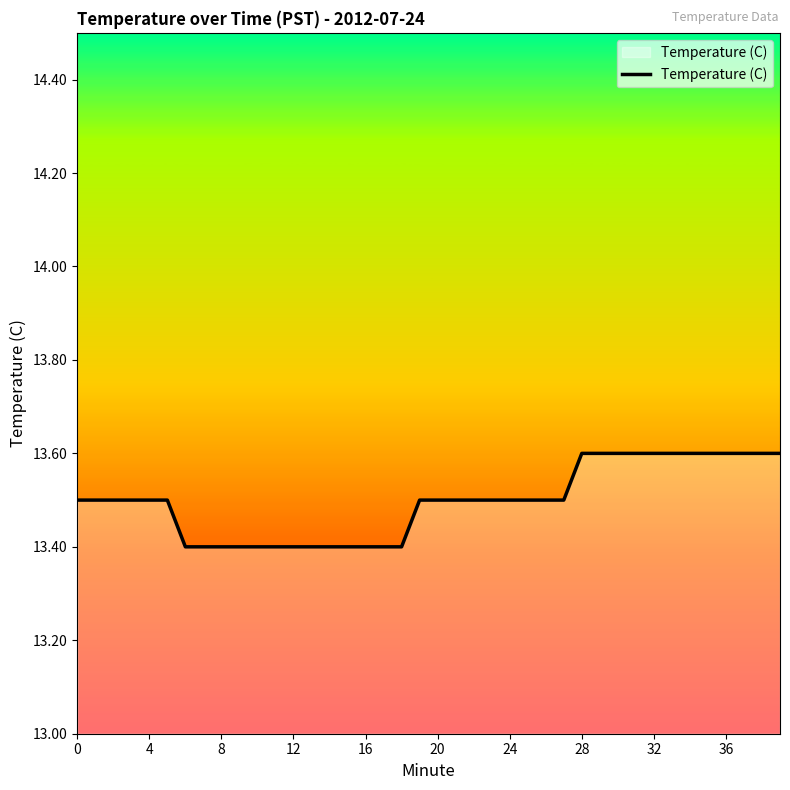

What is the smallest value displayed?

13.4